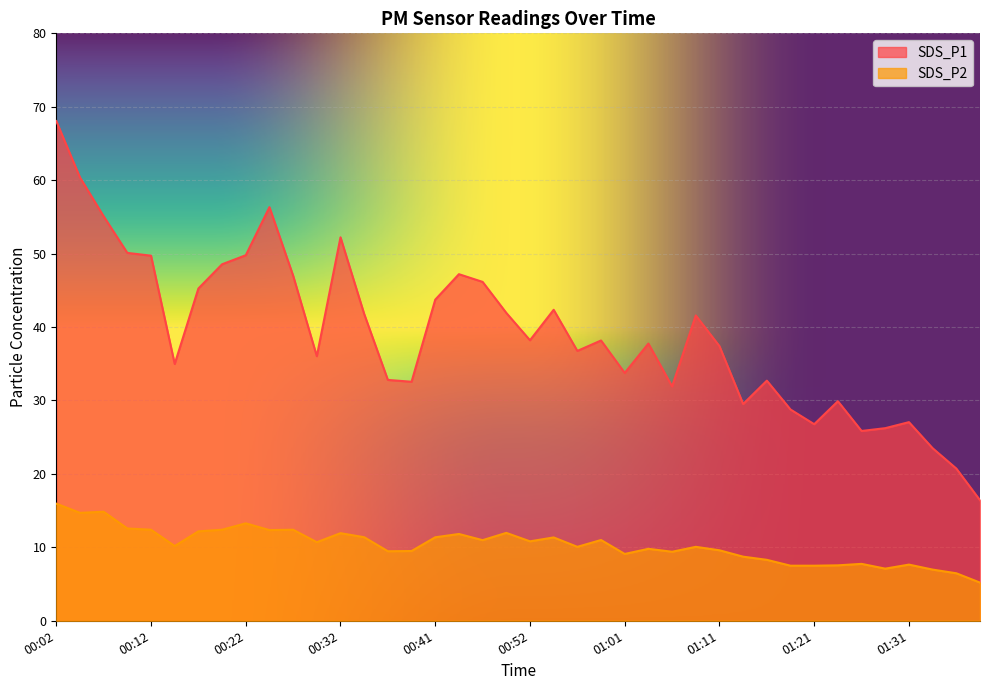

What is the label of the 28th point from the left?

01:09